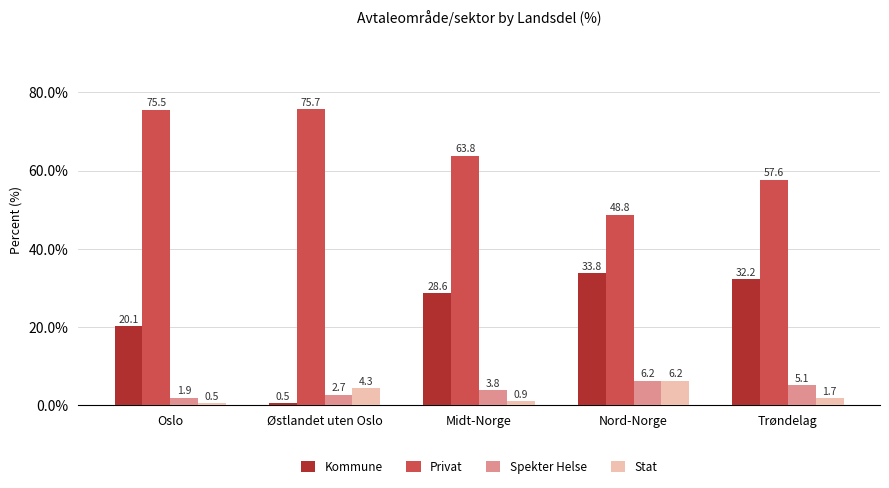

What is the total value across all series at Nord-Norge?

95.0